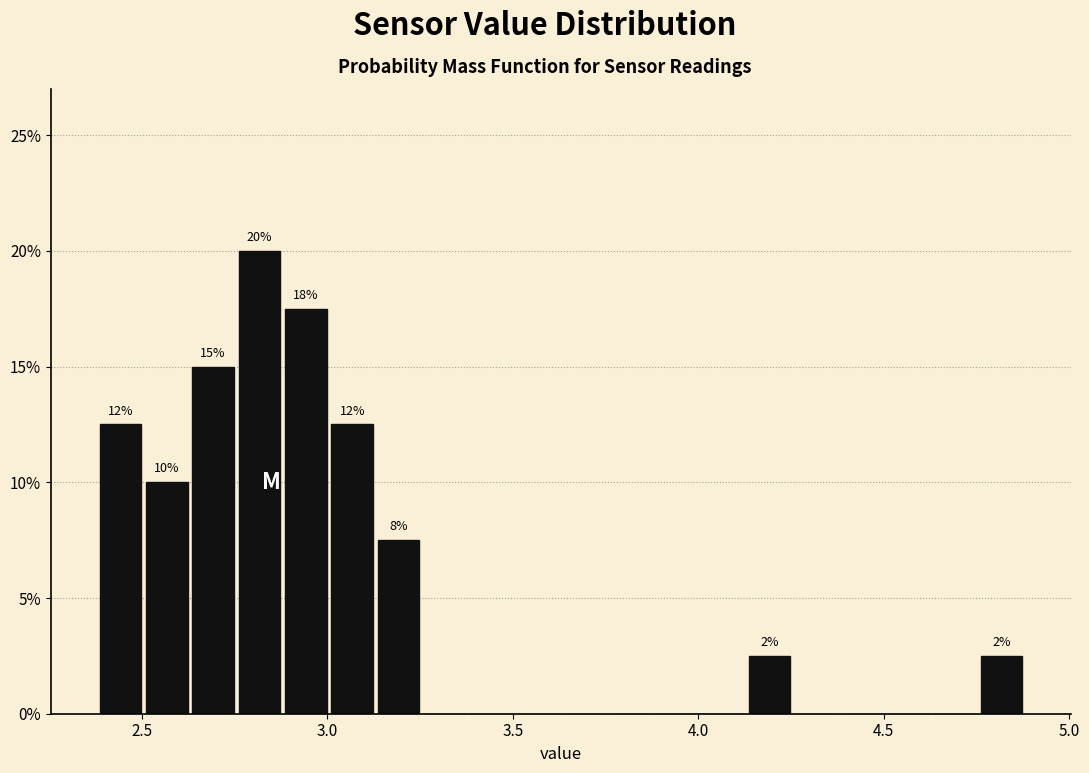

Around what value on the x-axis is the tallest bar? Give the approximate position of its centre, as read against the axis.

2.80